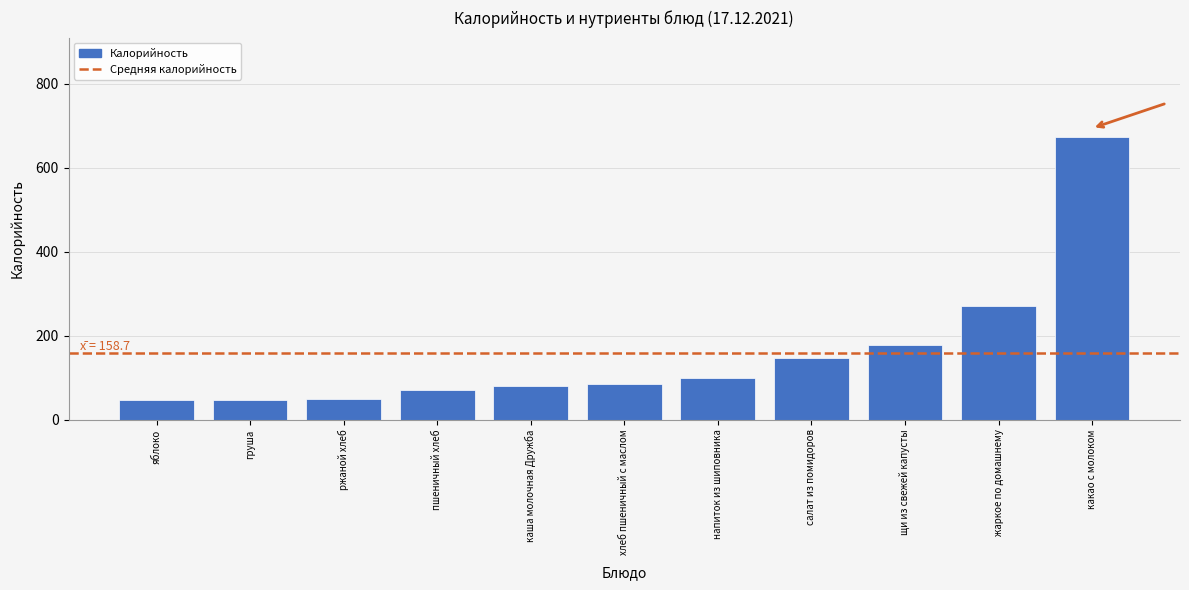

True or false: the data shows 206.9 at салат из помидоров.

False